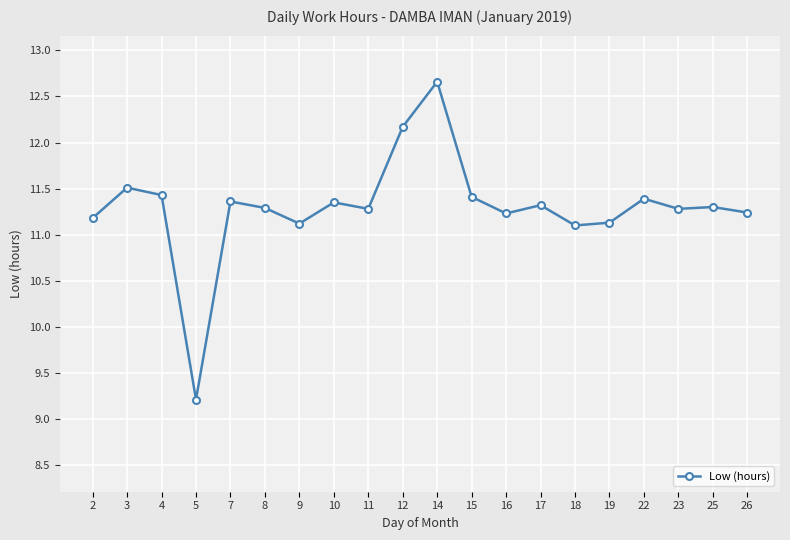

Which label corresponds to the smallest value in the chart?

5